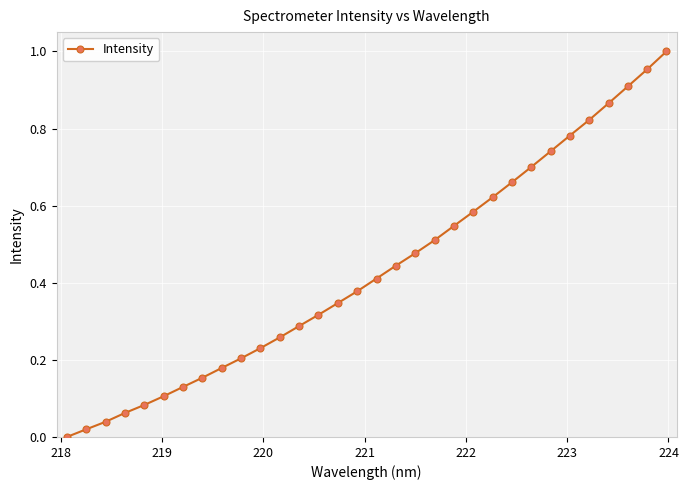

True or false: there are more than 2 points higher than both neighbors.

False